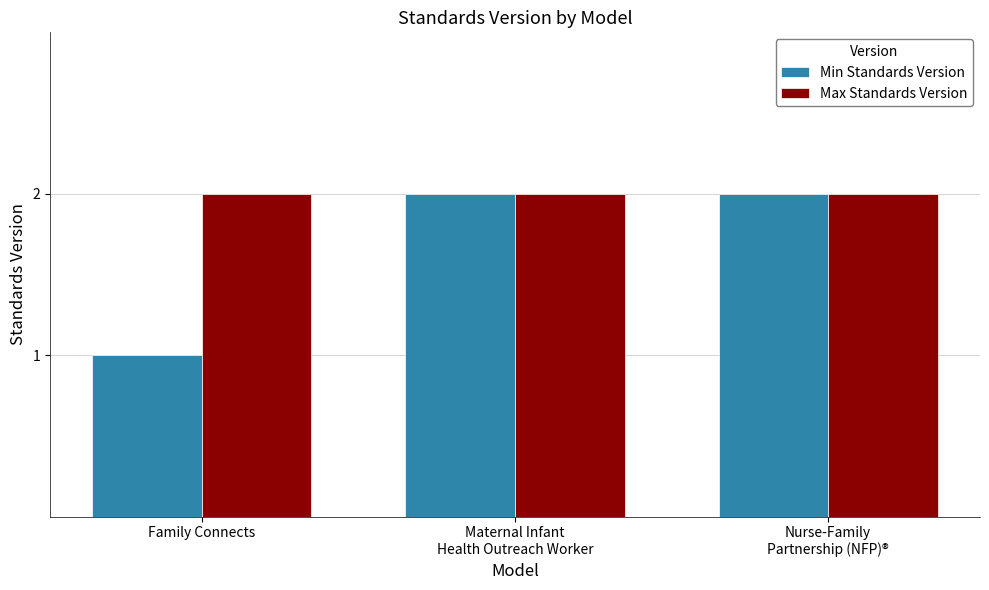

Does the chart contain stacked bars?

No